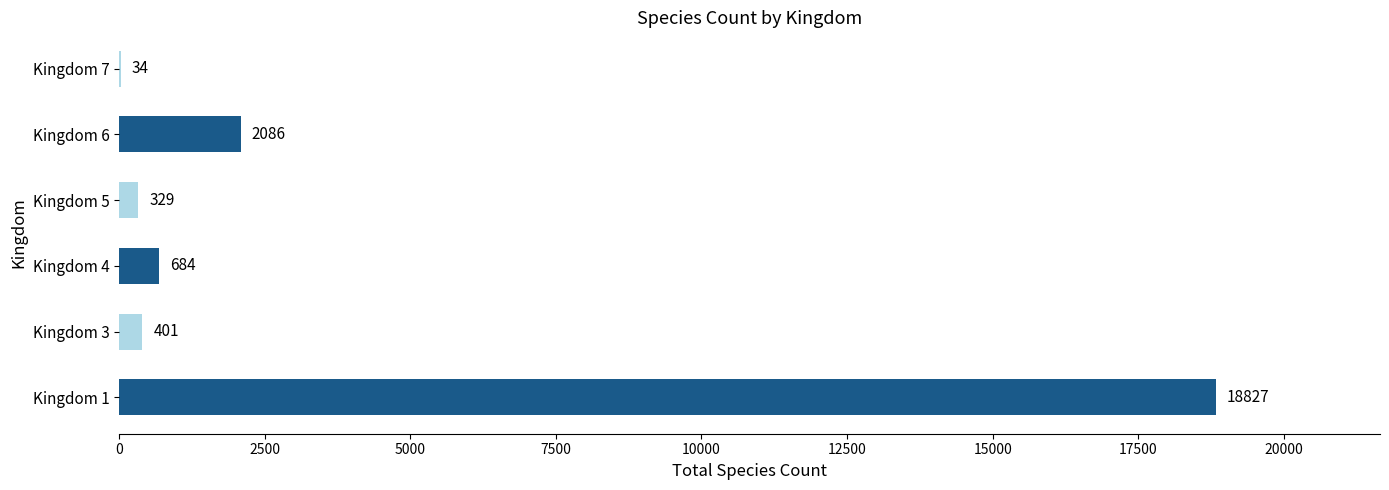

Reading top to bottom, list all the values displayed in this chart.

Kingdom 7=34	Kingdom 6=2086	Kingdom 5=329	Kingdom 4=684	Kingdom 3=401	Kingdom 1=18827